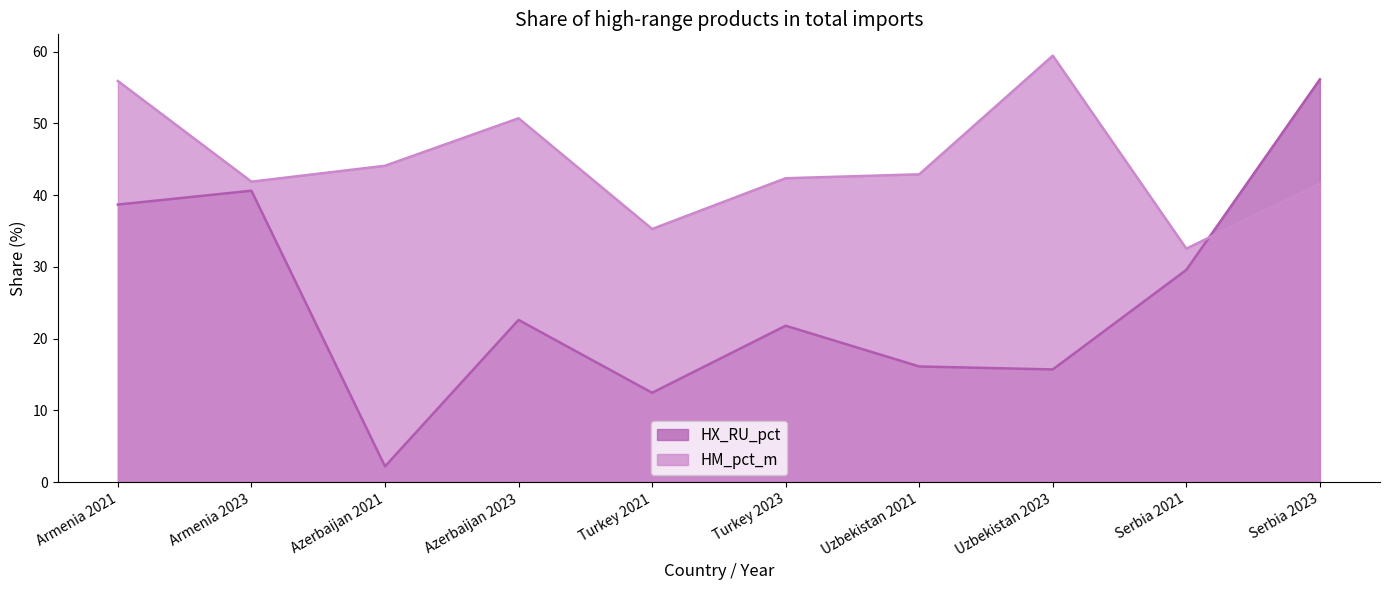

List the series in order of their peak value, lowest first.

HX_RU_pct, HM_pct_m